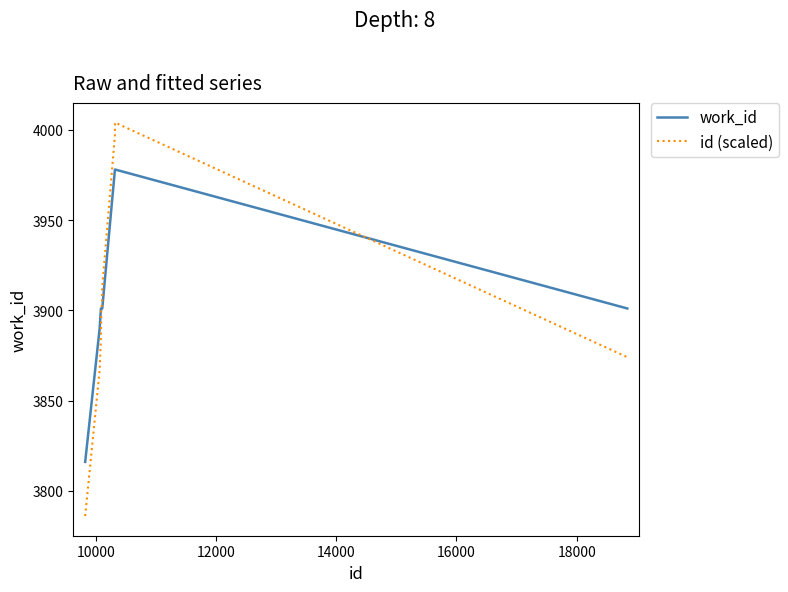

Rank the series by their maximum value, from lowest to highest.

work_id, id (scaled)